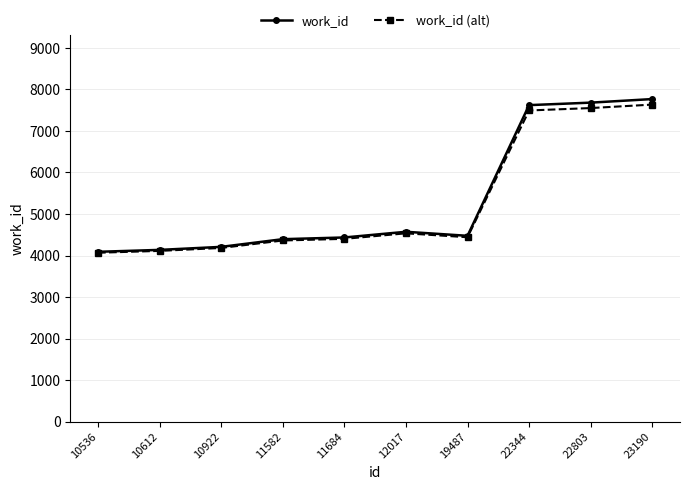

At which category is the sum across all series the highest?

23190